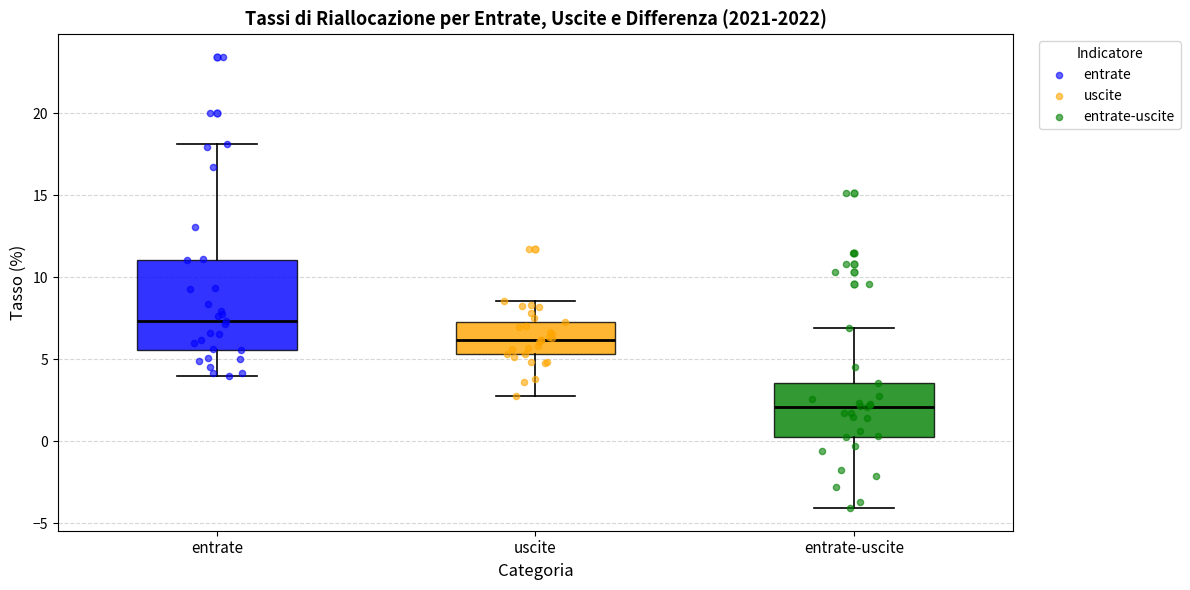

Reading left to right, transcribe this box plot: for each box, give where its median line is, the range the box spans, and where its two whiskers end, as read against the y-axis. The values are not printed on the chart, so give them approximately, as read against the axis.

entrate: median 7.5, box 5.5 to 11.0, whiskers 4.0 to 18.0
uscite: median 6.0, box 5.5 to 7.5, whiskers 3.0 to 8.5
entrate-uscite: median 2.0, box 0.5 to 3.5, whiskers -4.0 to 7.0